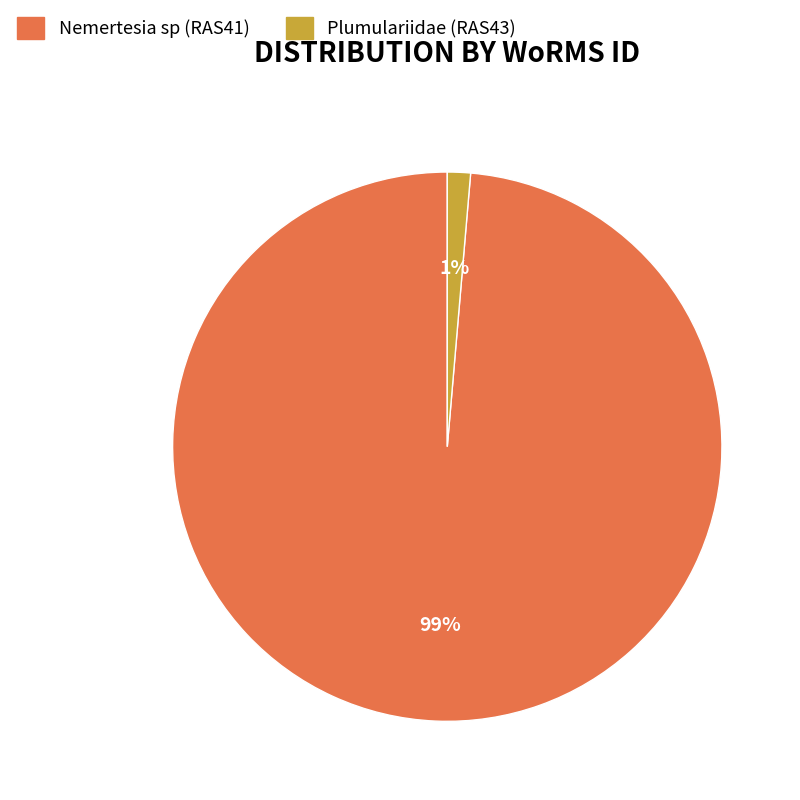

How many segments does this pie chart have?

2